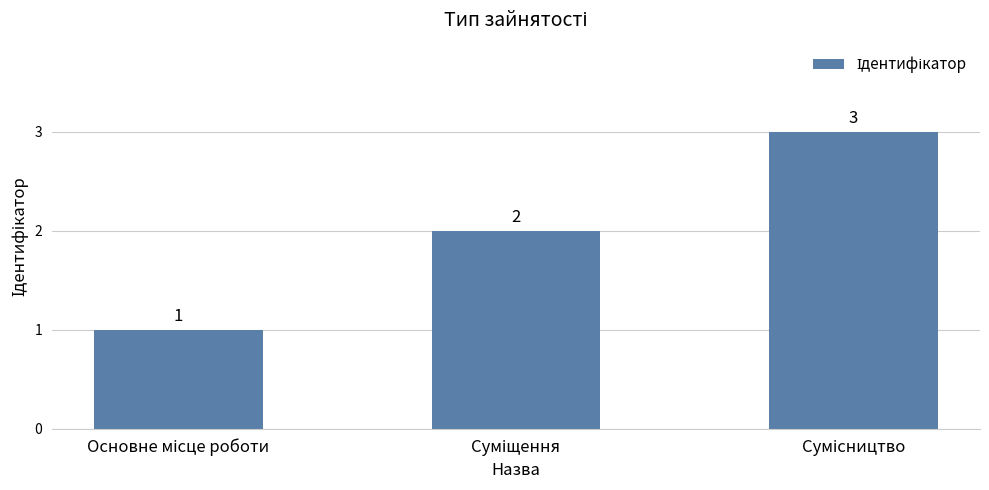

Reading left to right, what are all the values shown in this chart?

1	2	3